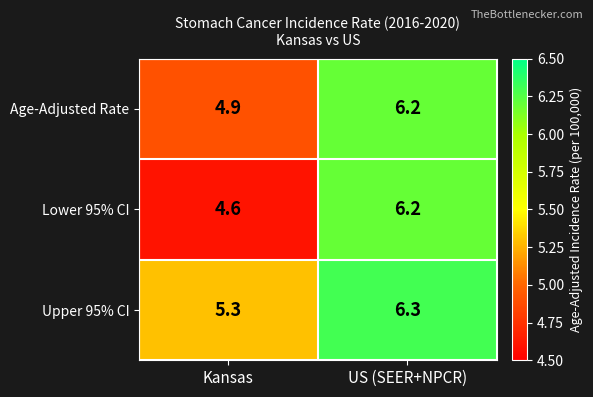

Is it true that Upper 95% CI equals 5.3 at Kansas?

True